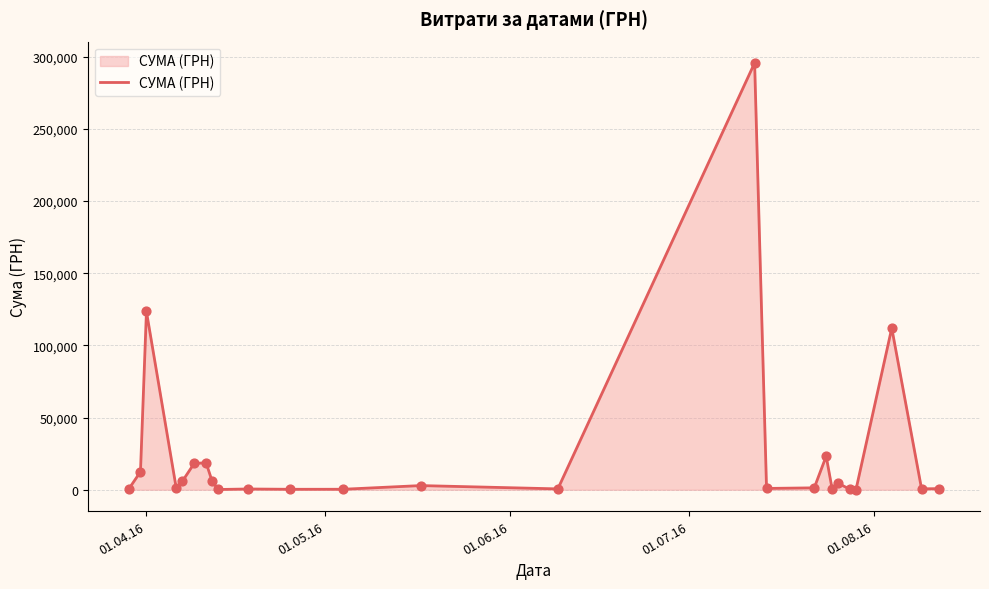

What is the greatest value displayed?

295638.6